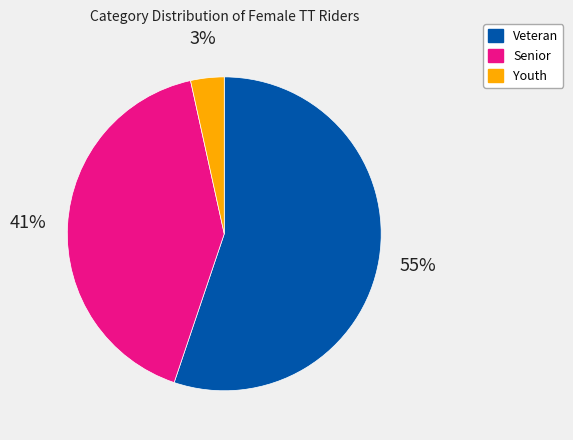

Between Senior and Youth, which is larger?

Senior